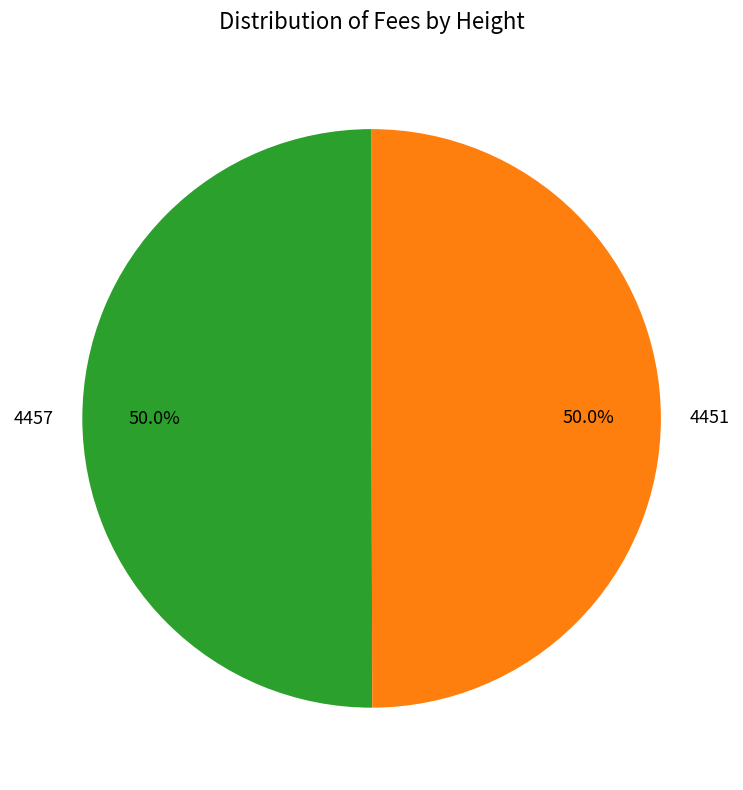

What percentage do 4451 and 4457 together represent?

100.0%